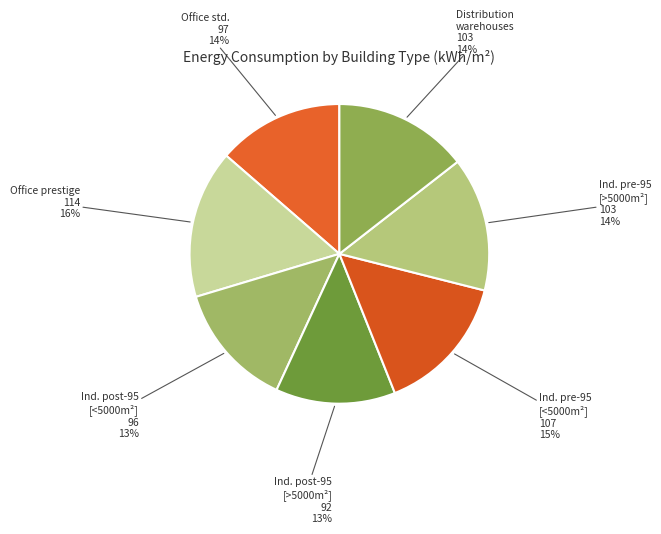

How many segments does this pie chart have?

7